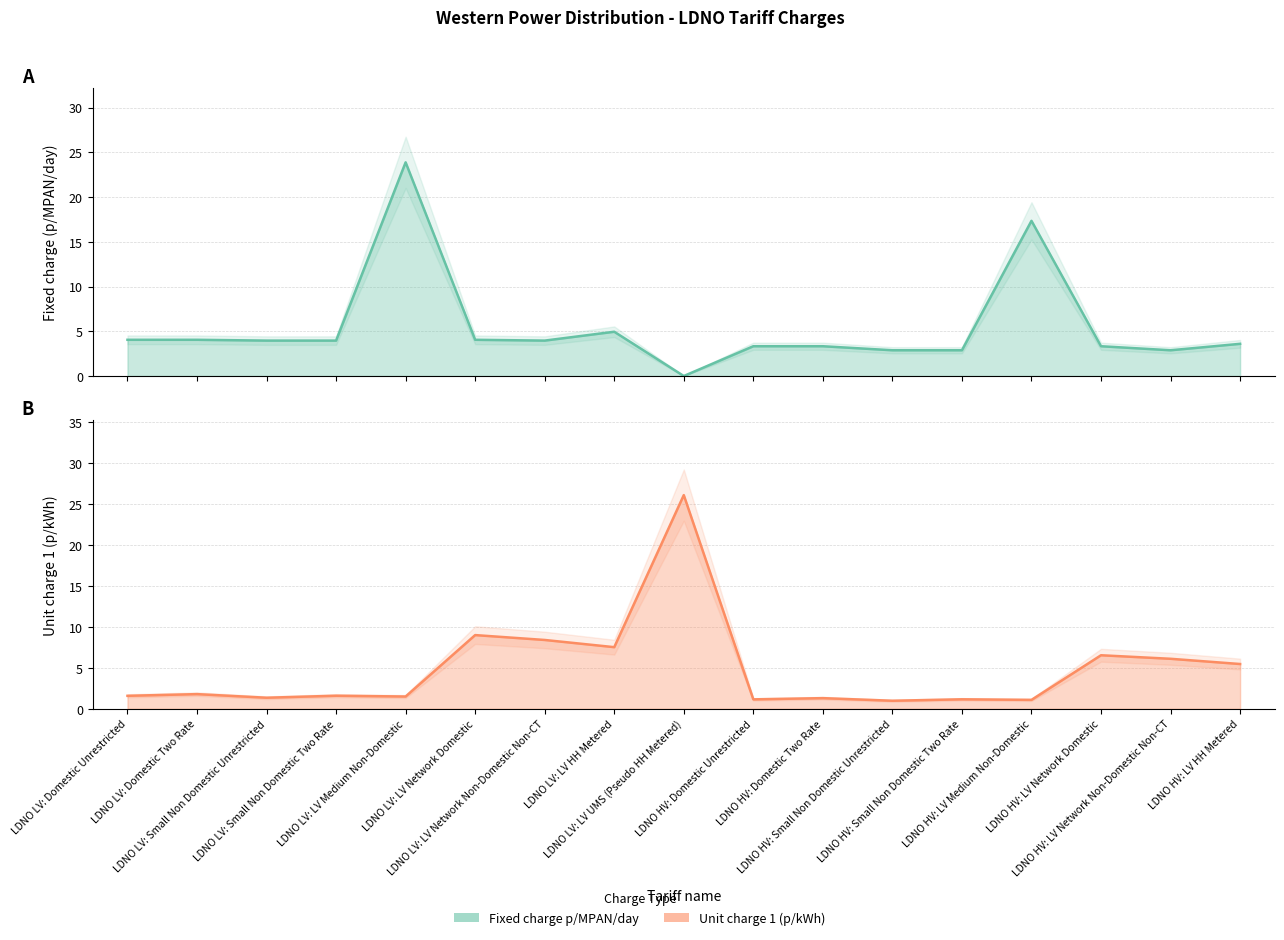

What is the difference between the maximum and minimum values in the Fixed charge p/MPAN/day series?

23.9